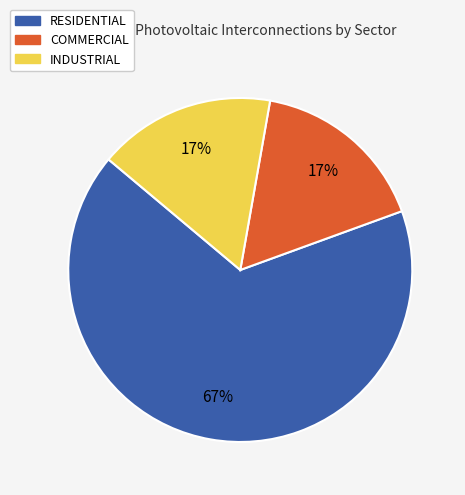

Which category has the biggest portion of the pie?

RESIDENTIAL